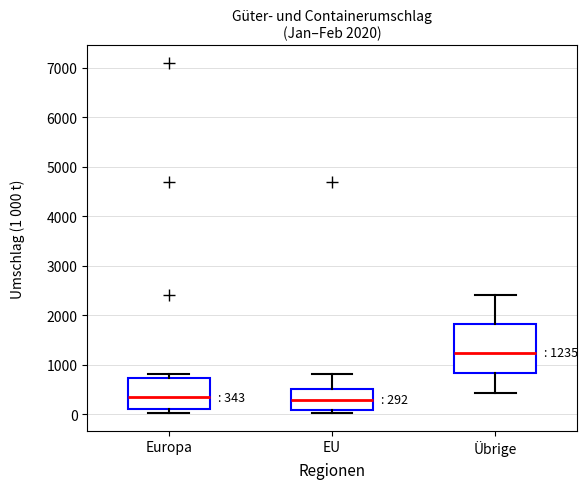

Which box is the tallest, from its lower edge to its upper edge?

Übrige